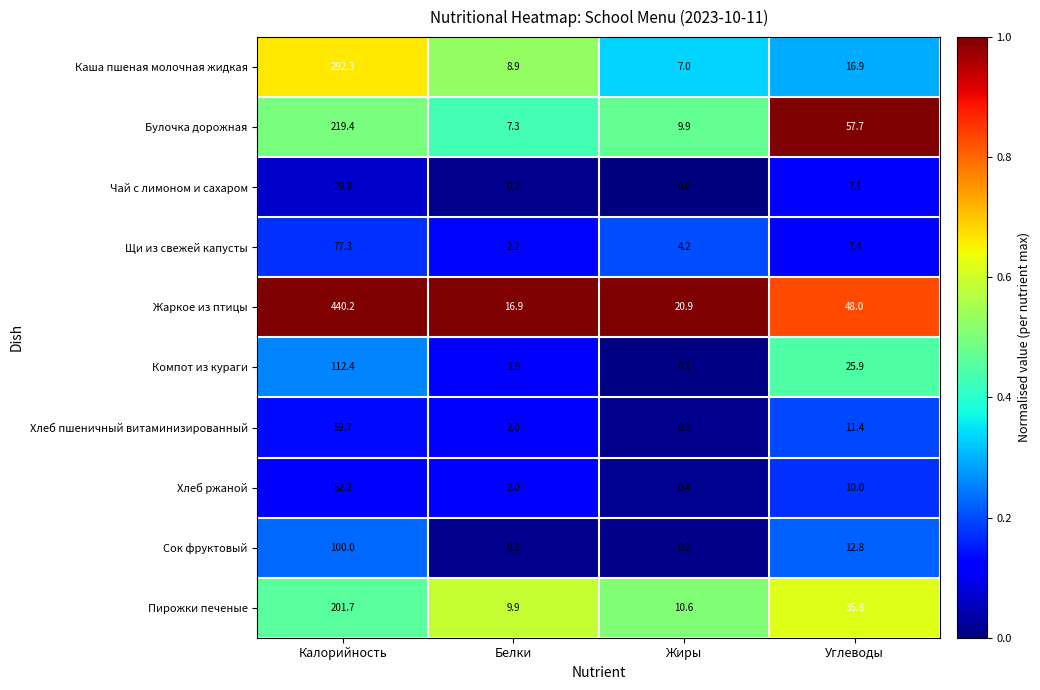

What is the difference between the Хлеб ржаной values at Калорийность and Жиры?

51.8